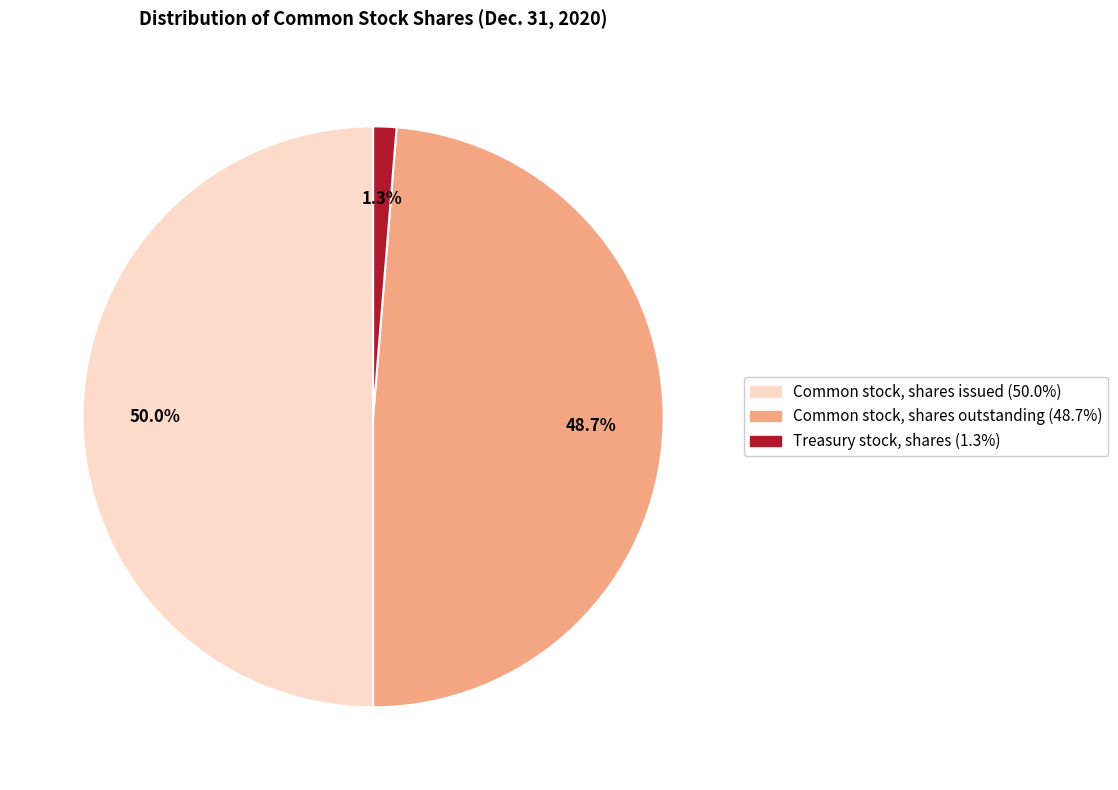

Combined, what portion of the pie is Common stock, shares outstanding and Treasury stock, shares?

50.0%